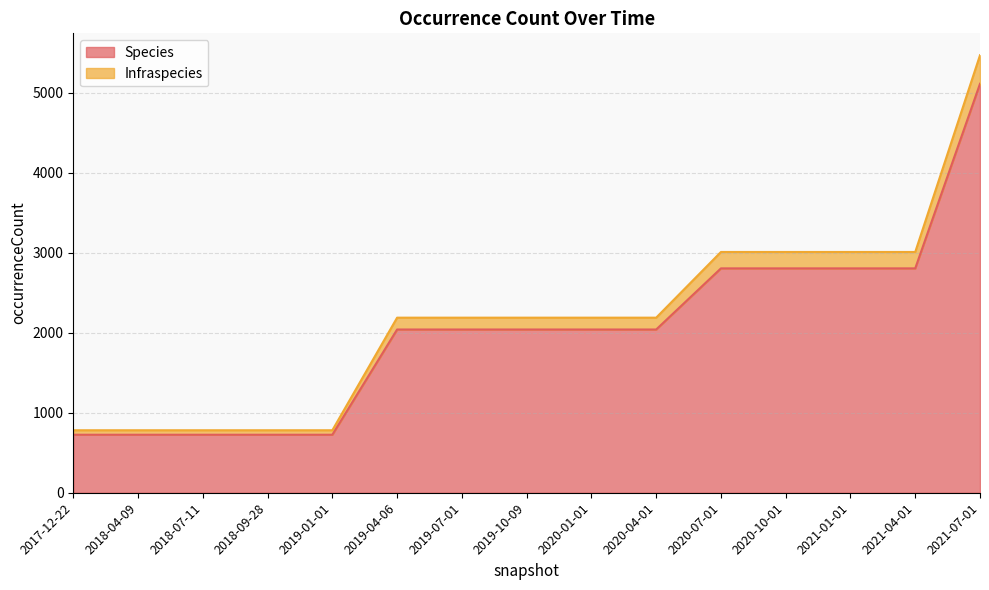

Which label corresponds to the smallest value in the chart?

2017-12-22